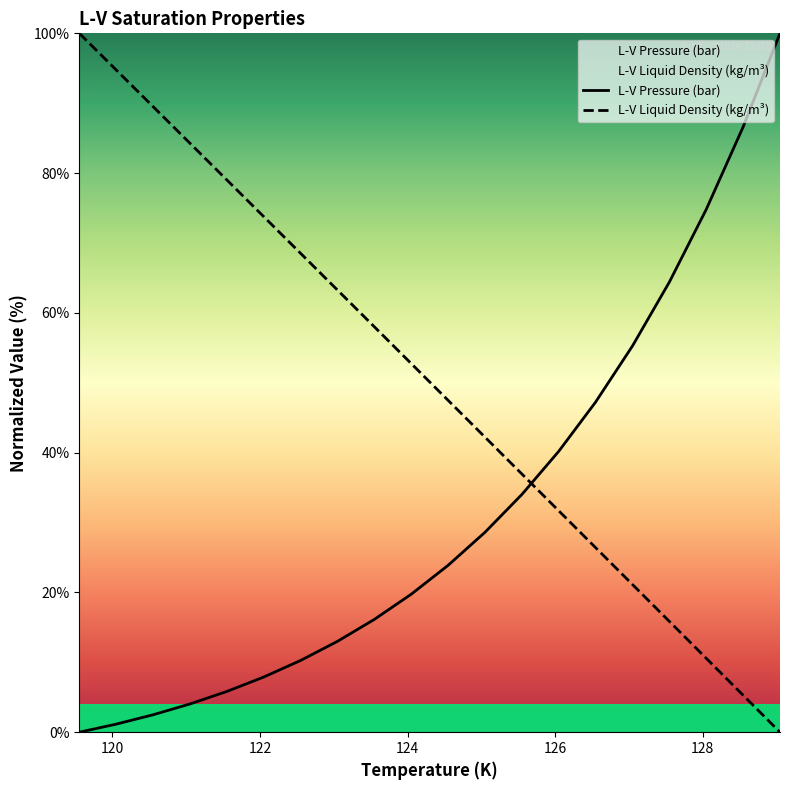

What is the difference between the maximum and minimum values in the L-V Liquid Density (kg/m³) series?

100.0